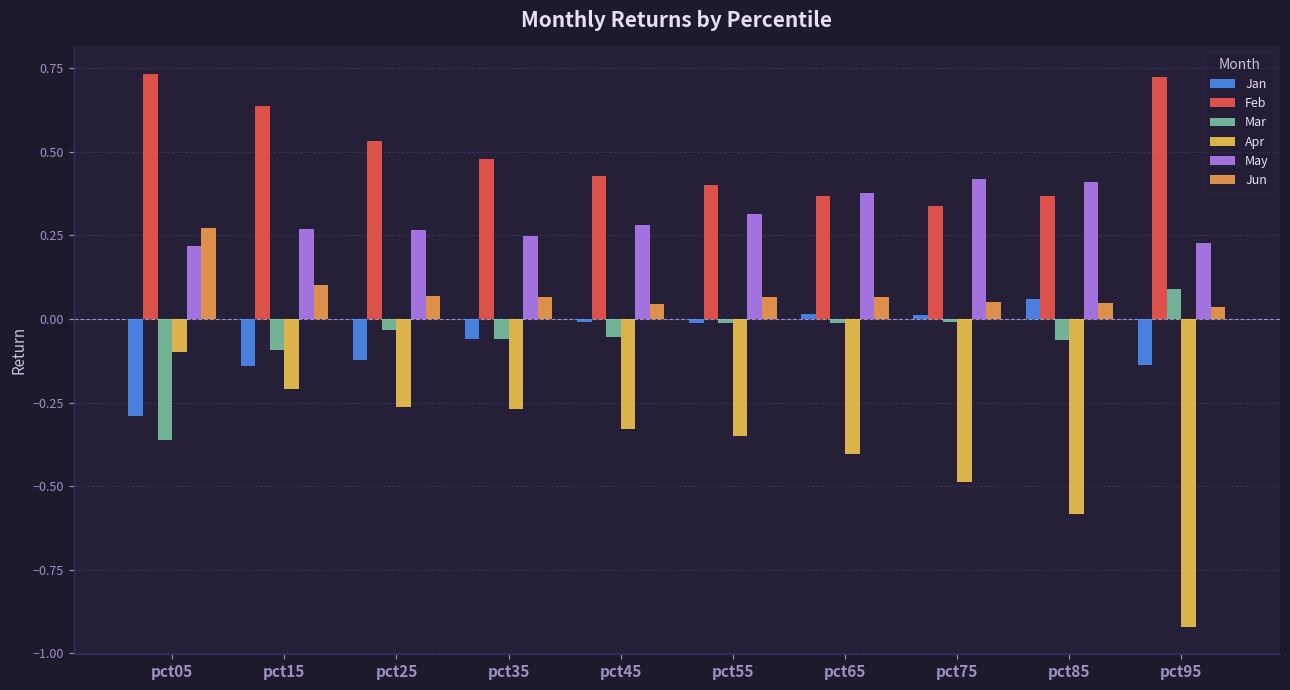

What is the sum of all Feb values?

5.0